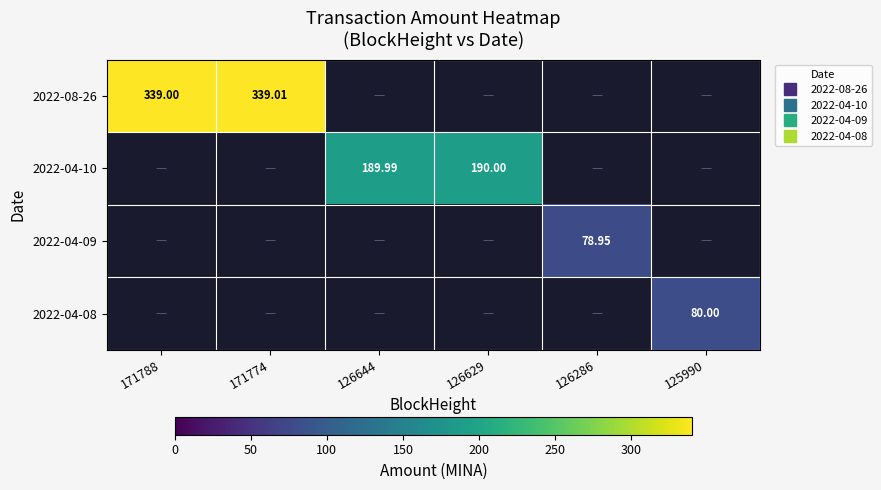

Is the value of 2022-04-09 at 125990 greater than the value of 2022-04-08 at 126629?

No